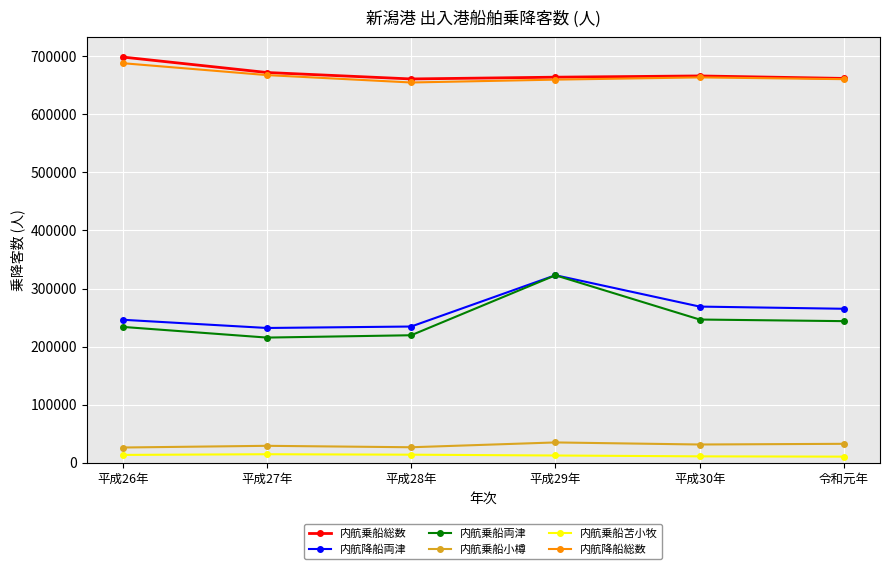

What is the label of the 1st point from the right?

令和元年